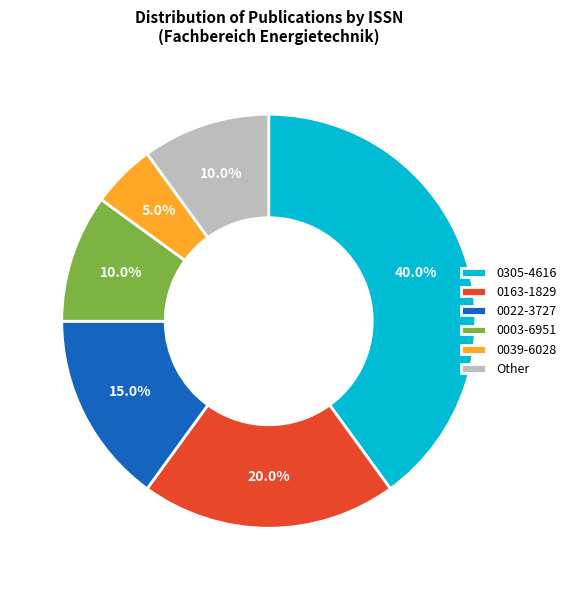

What portion of the pie excludes 0163-1829?

80.0%